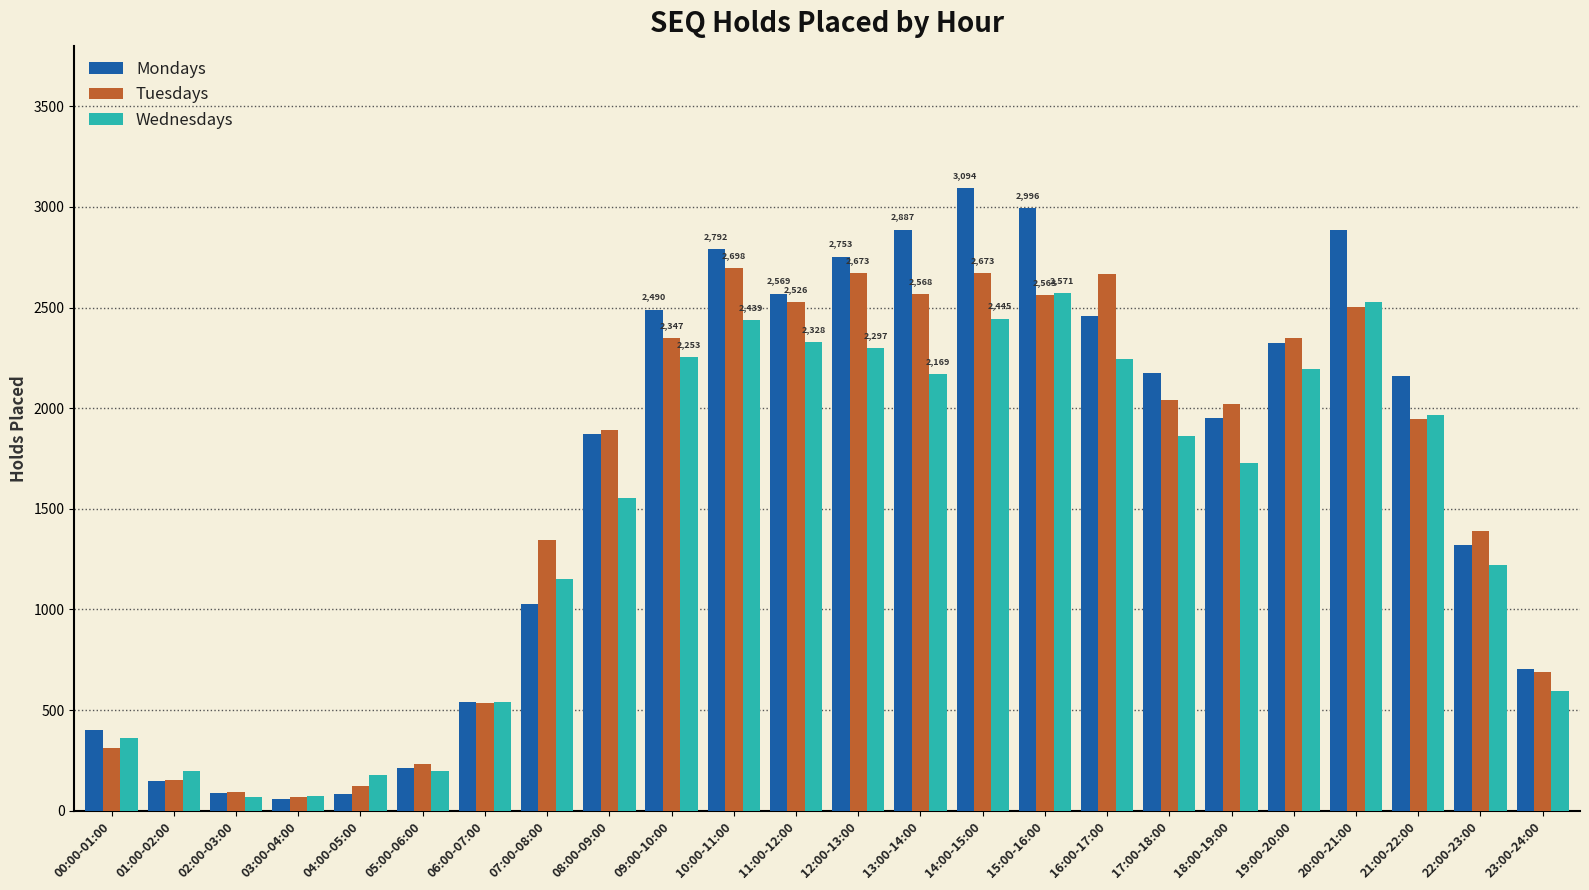

The Mondays series shows 705 at 07:00-08:00. True or false?

False